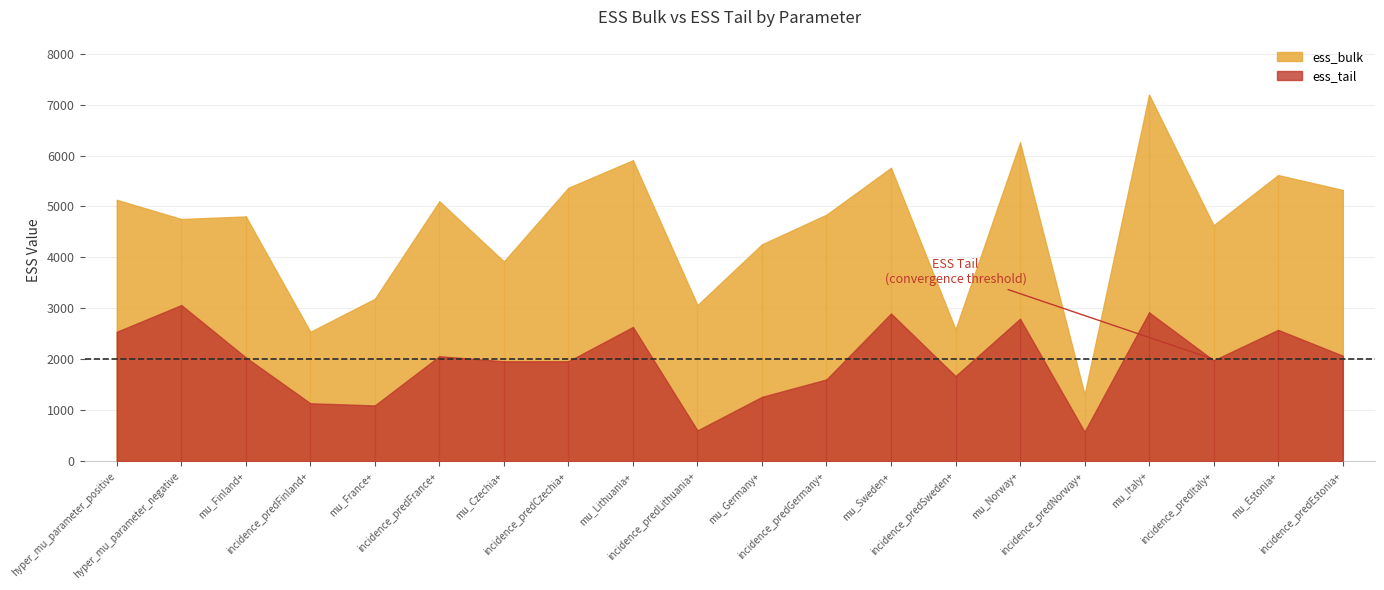

Reading right to left, list all the values displayed in this chart.

ess_bulk: 5325	5616	4631	7195	1310	6257	2588	5759	4839	4257	3064	5908	5367	3921	5101	3188	2540	4804	4754	5130
ess_tail: 2072	2578	1980	2921	579	2796	1671	2899	1605	1263	604	2635	1962	1961	2061	1095	1137	2037	3065	2540